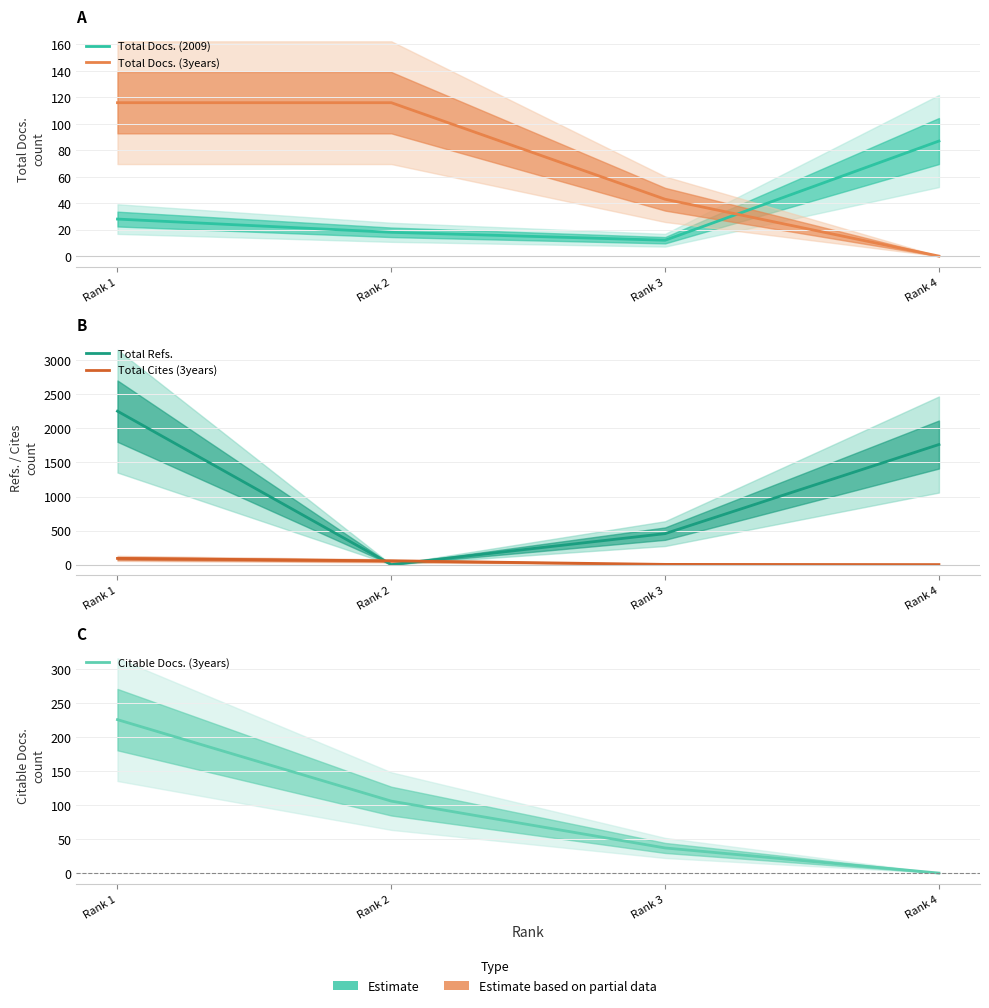

Is it true that Total Docs. (3years) equals 116 at Rank 2?

True